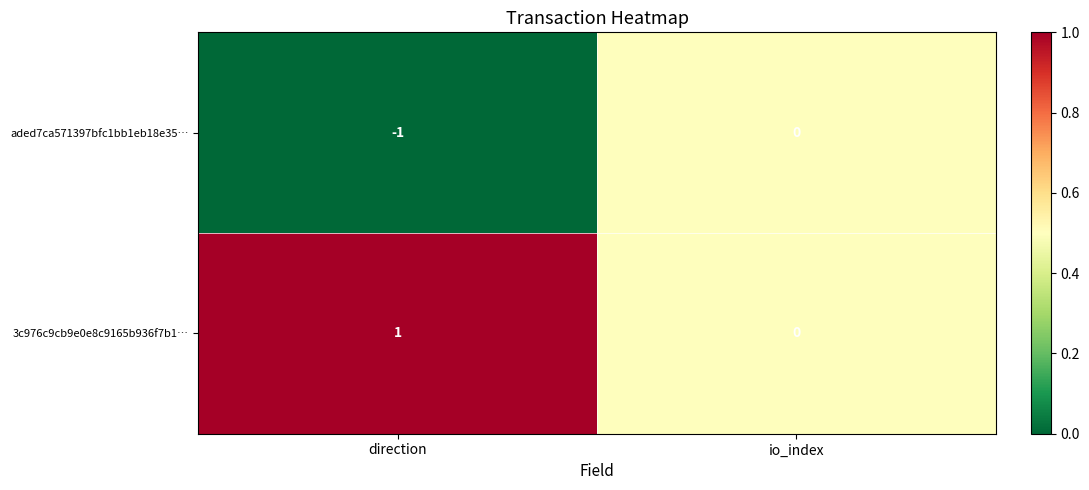

Where is 3c976c9cb9e0e8c9165b936f7b1… nearest to the value 0?

io_index